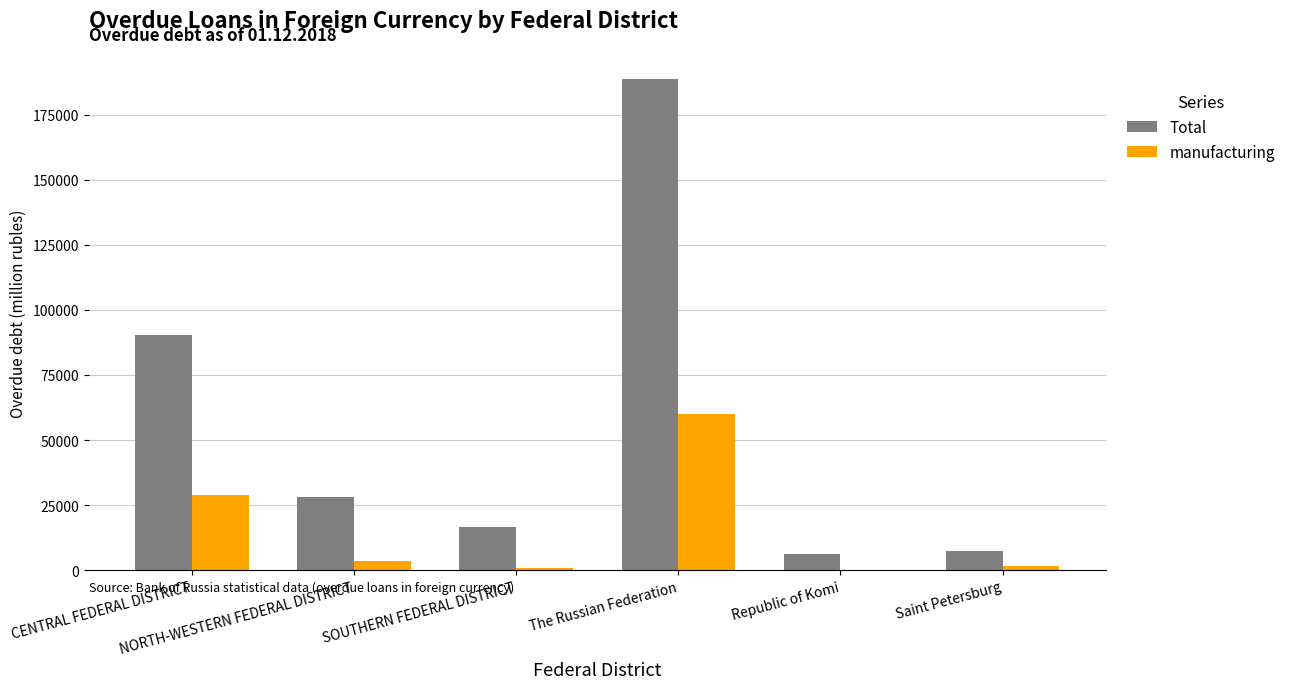

What is the sum of all manufacturing values?

94338